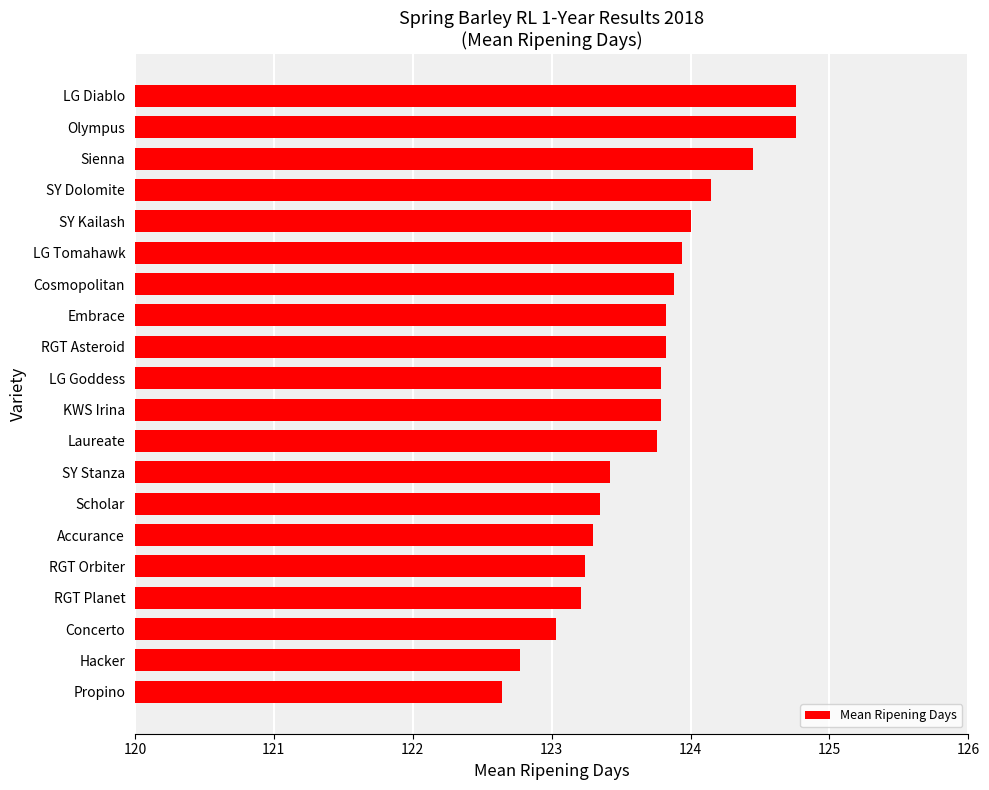

What is the difference between the maximum and second lowest values?

2.0